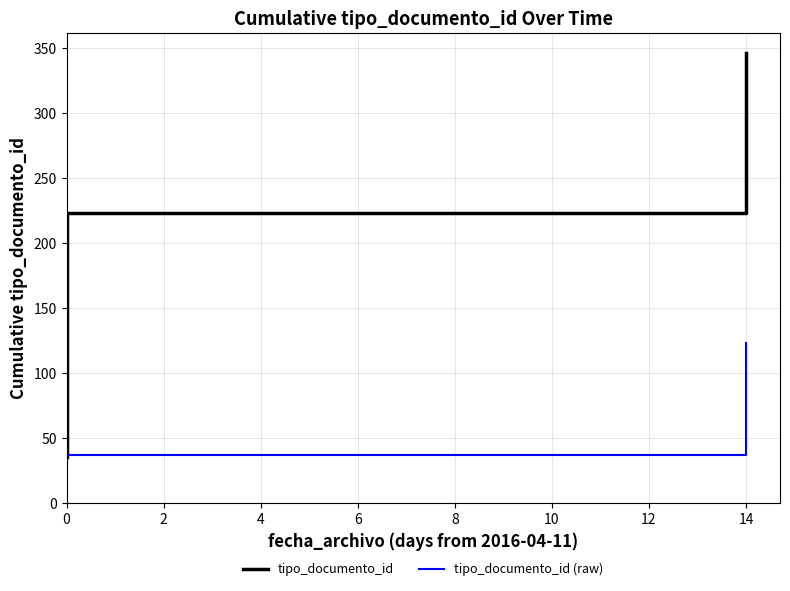

Rank the series by their average value, from lowest to highest.

tipo_documento_id (raw), tipo_documento_id